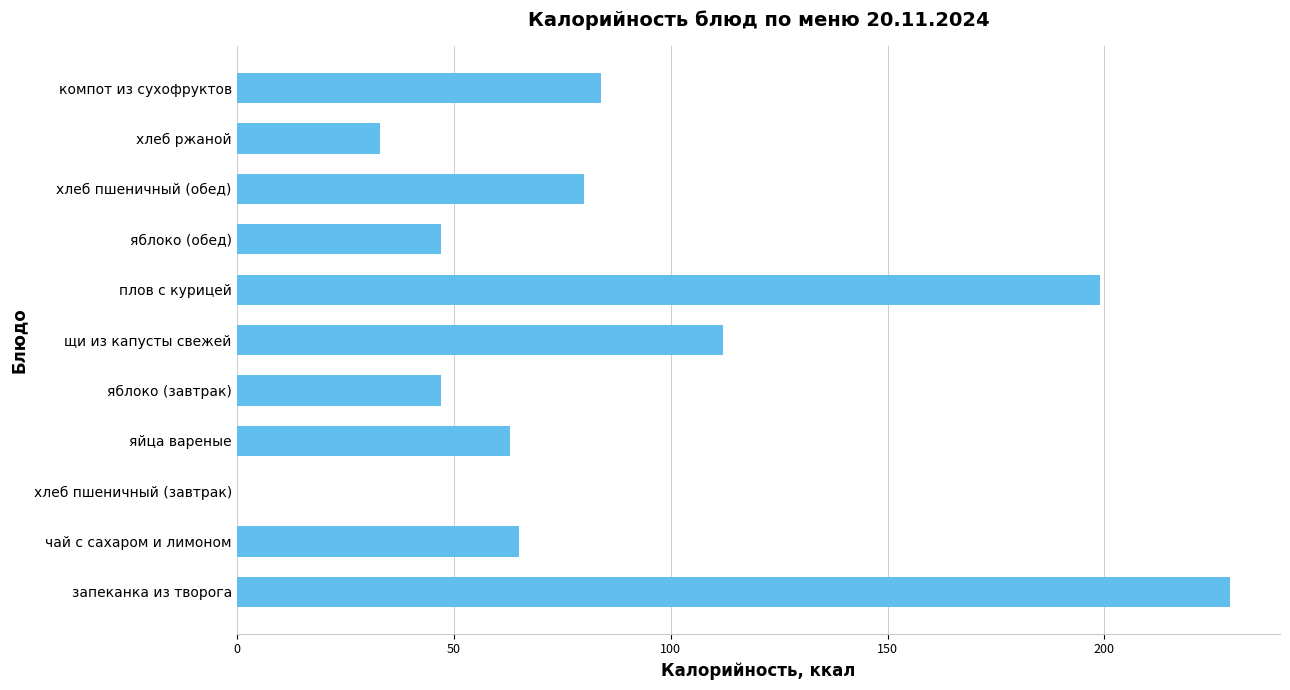

Does the chart contain stacked bars?

No